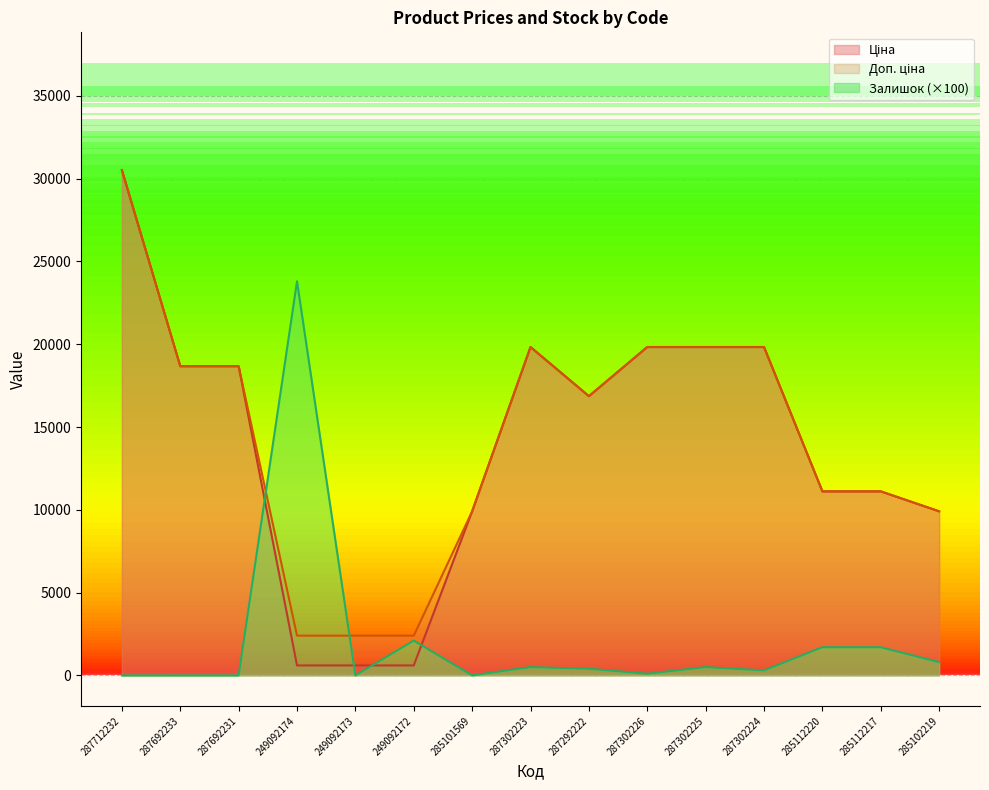

Rank the series by their maximum value, from lowest to highest.

Залишок, Ціна, Доп. ціна